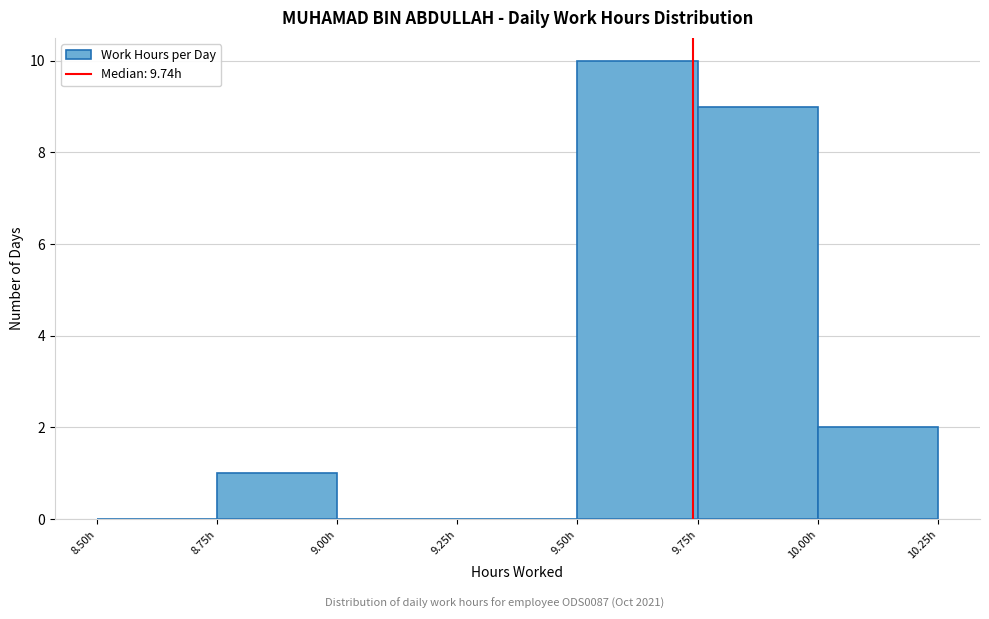

Which range on the x-axis has the tallest bar?

9.50 to 9.75